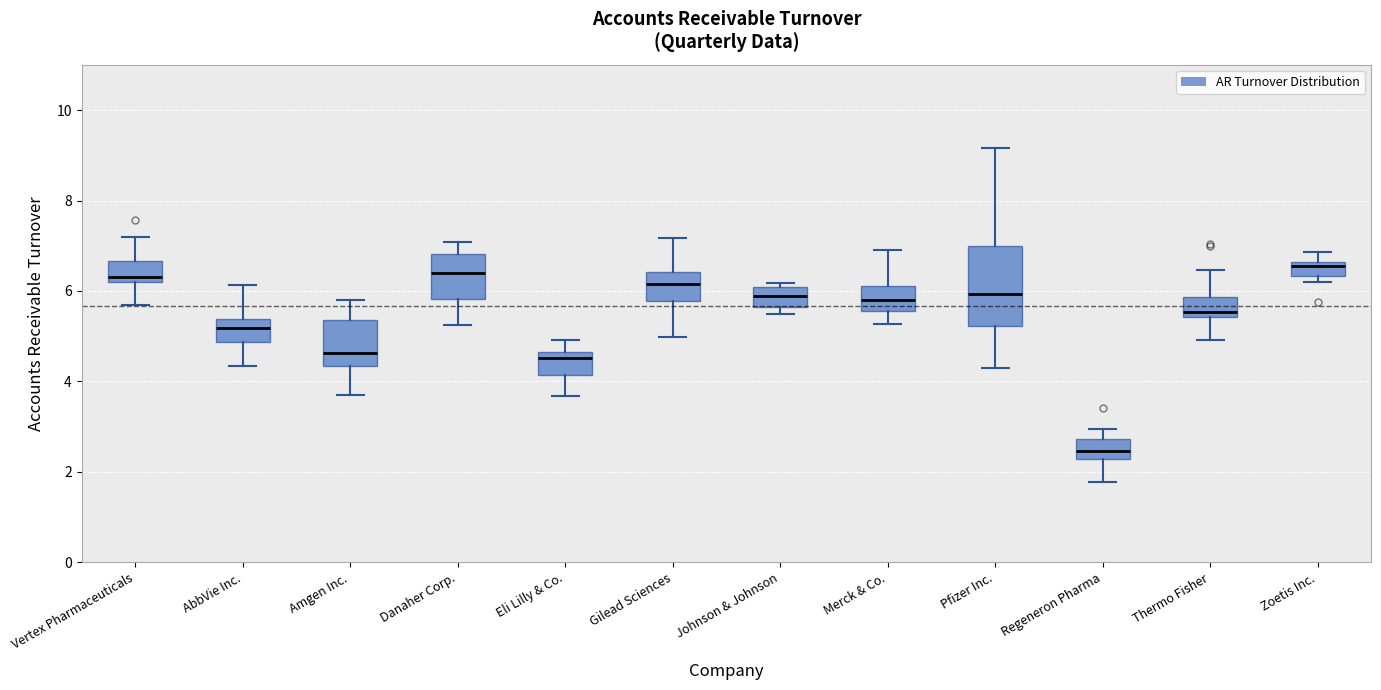

Which box's median line is the lowest?

Regeneron Pharma